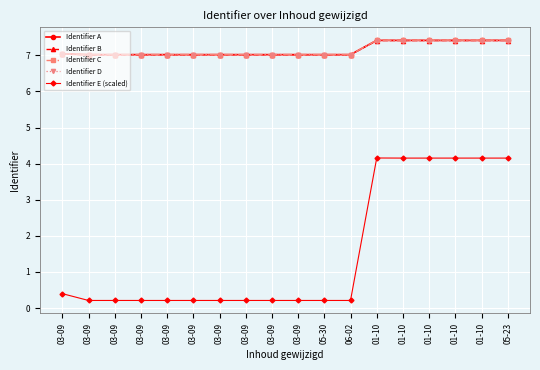

How many lines are shown in the chart?

5